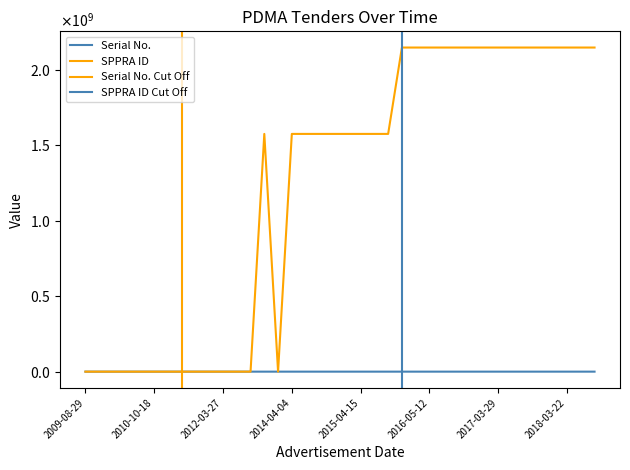

Which series has the widest spread of values?

SPPRA ID